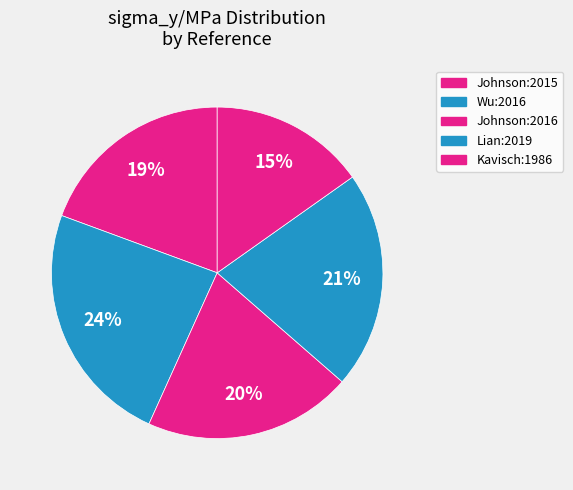

What percentage is the Johnson:2016 slice, to the nearest percent?

20%